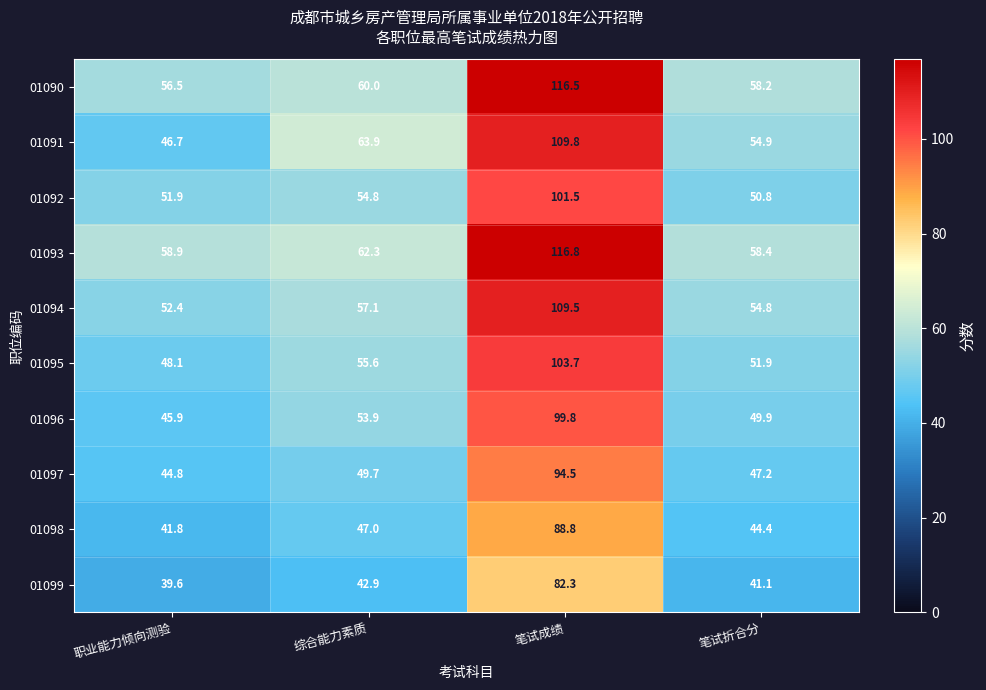

At which label is 01099 closest to 60?

综合能力素质